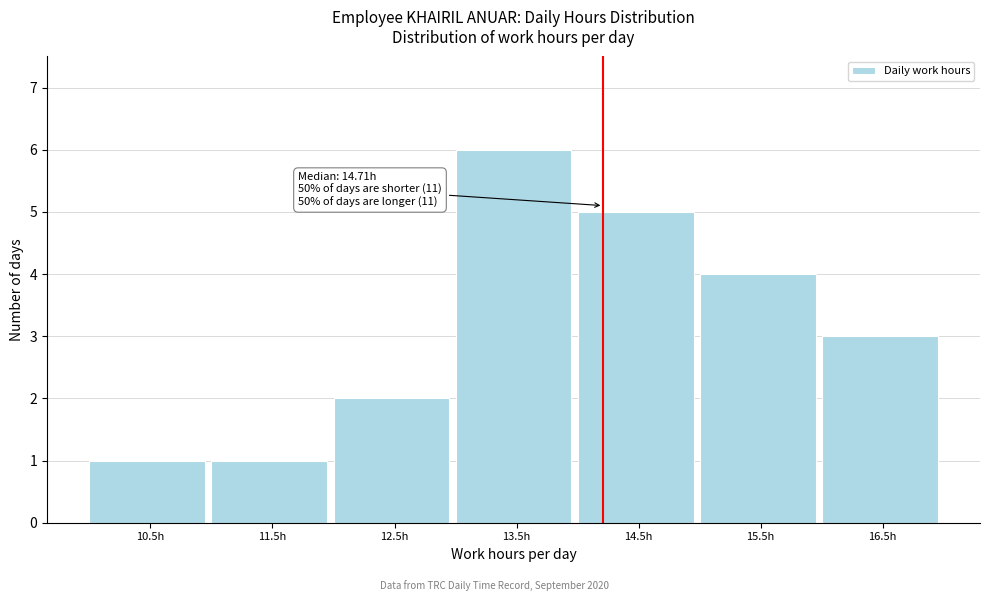

Reading left to right, what are all the values shown in this chart?

1	1	2	6	5	4	3